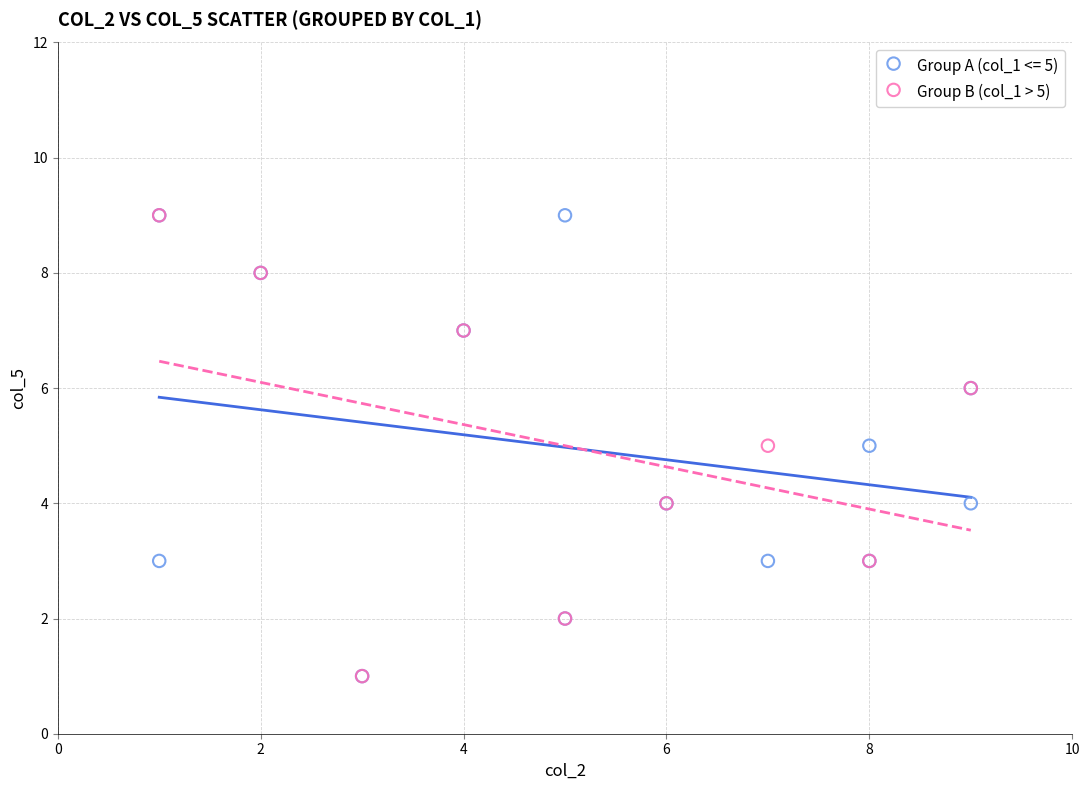

What are all the series names shown in the legend?

Group A (col_1 <= 5), Group B (col_1 > 5)